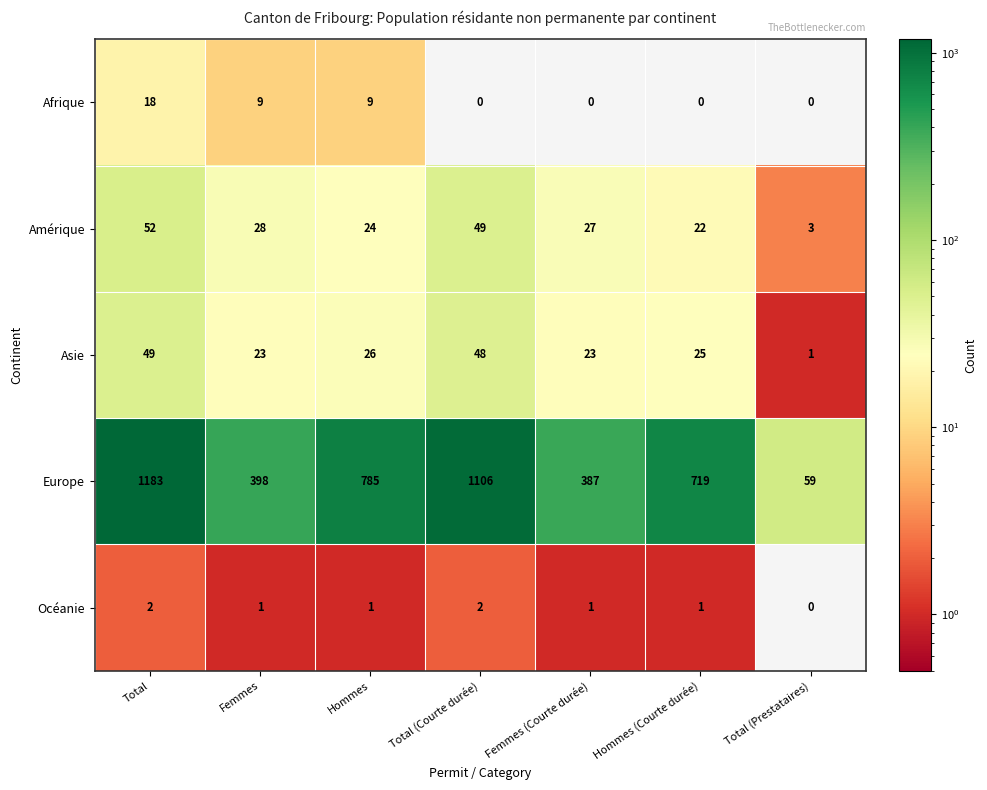

At how many categories does at least one series exceed 974?

2